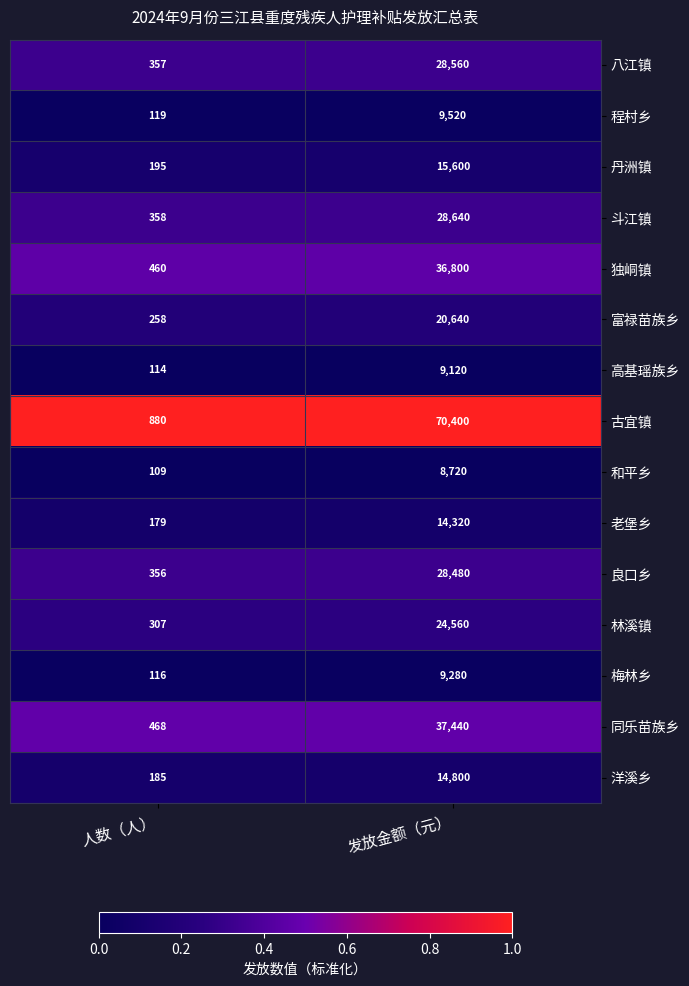

At which category is the sum across all series the highest?

发放金额（元）